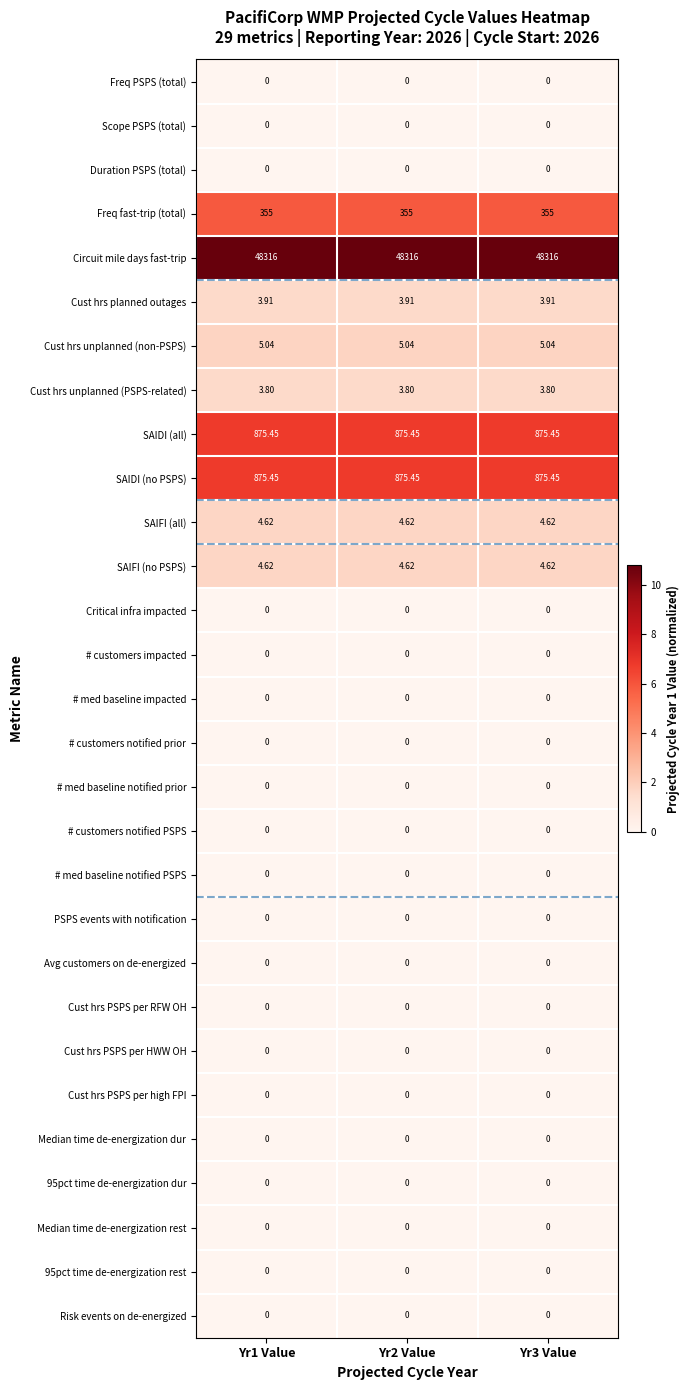

Which series has the largest total across all categories?

Circuit mile days fast-trip